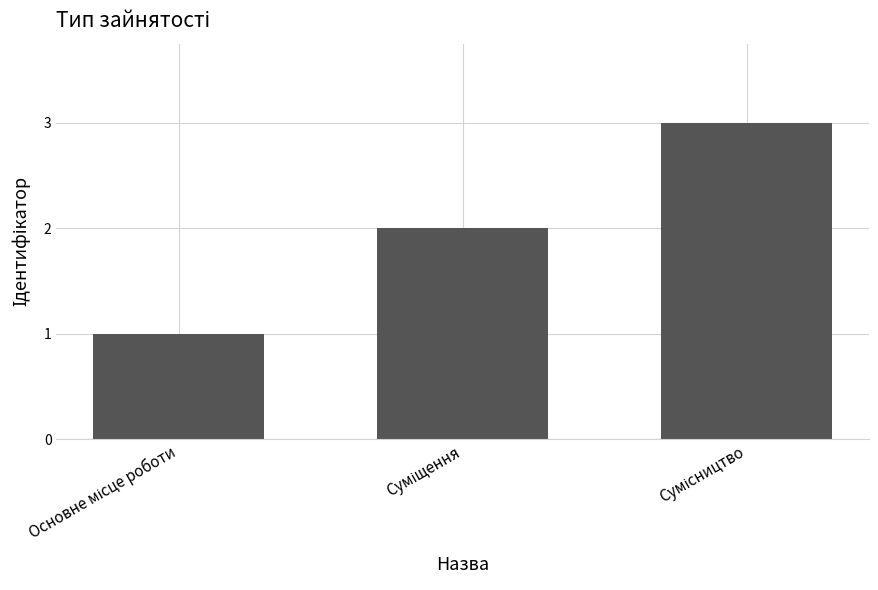

What is the maximum value shown in the chart?

3